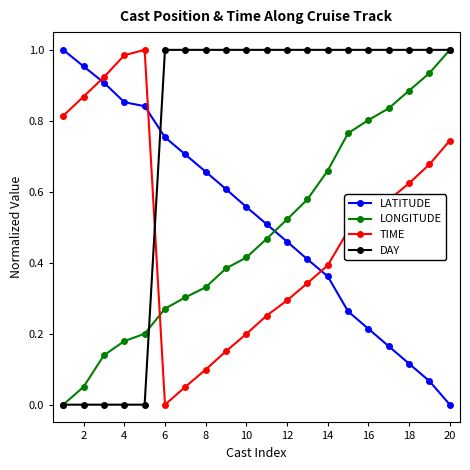

True or false: DAY and LATITUDE intersect in this chart.

True